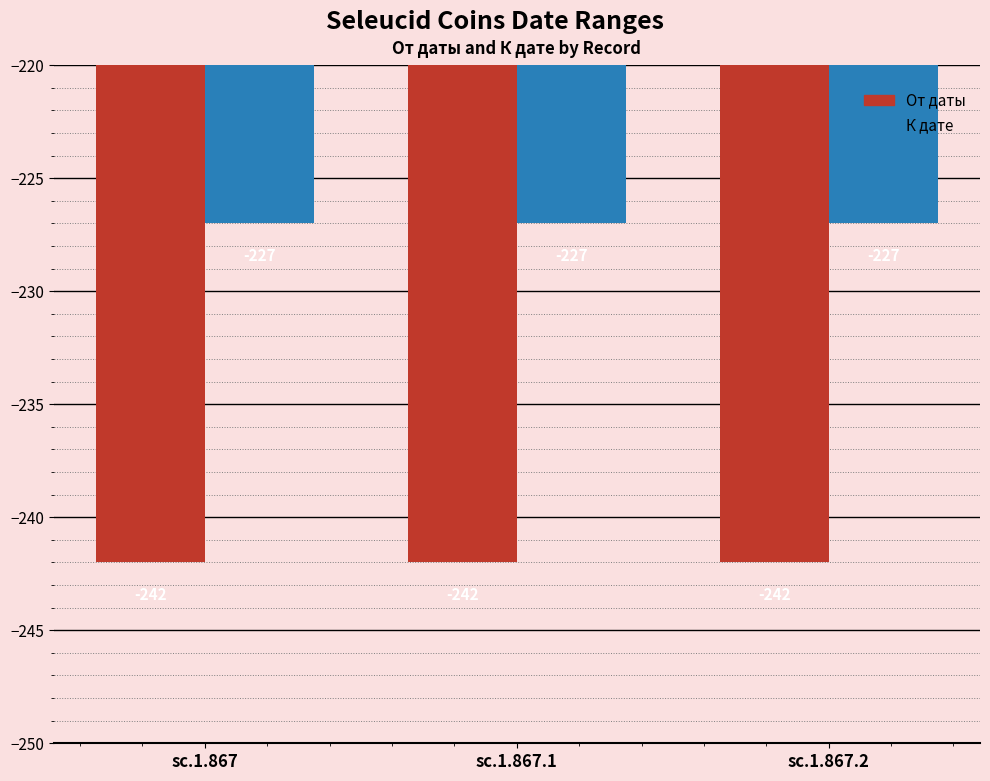

What is the spread (max minus min) of values at sc.1.867.1?

15